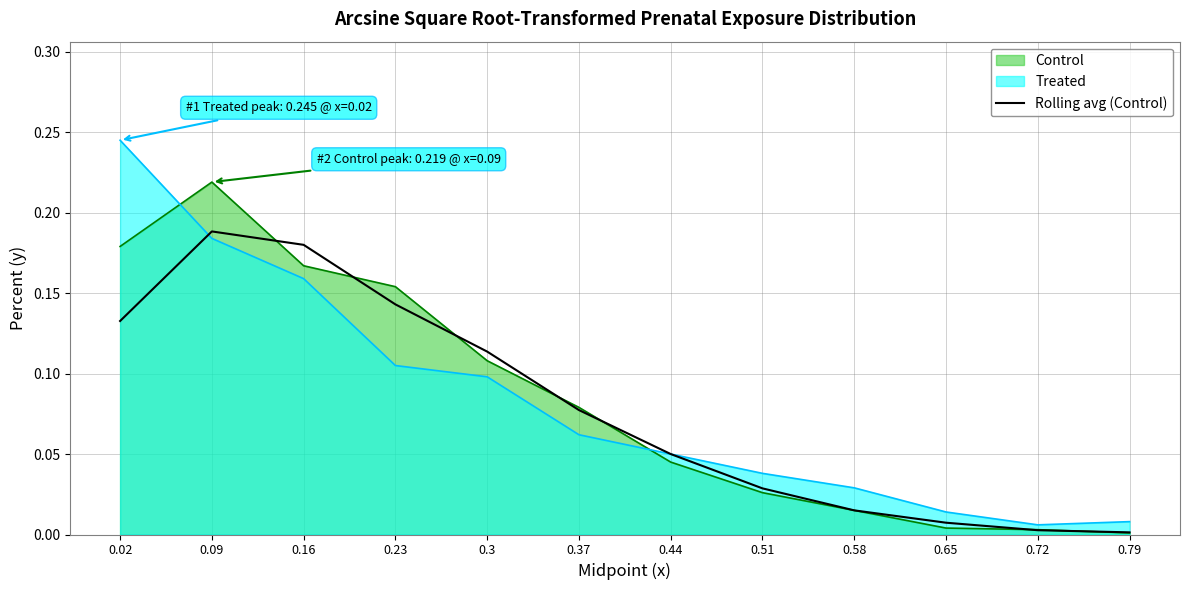

How many points are higher than both their immediate neighbors (excluding endpoints)?

1